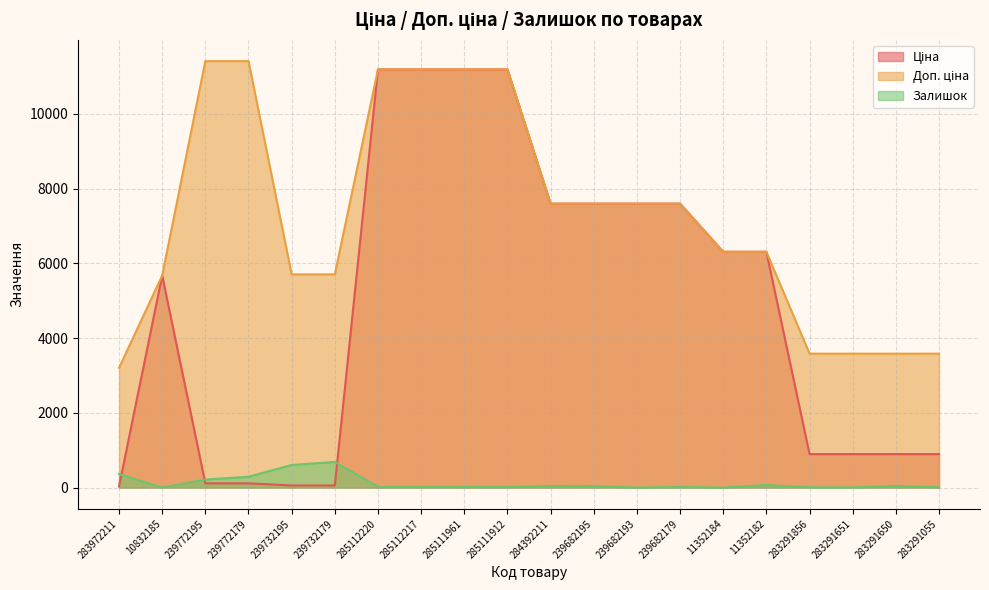

What is the label of the 11th point from the left?

284392211